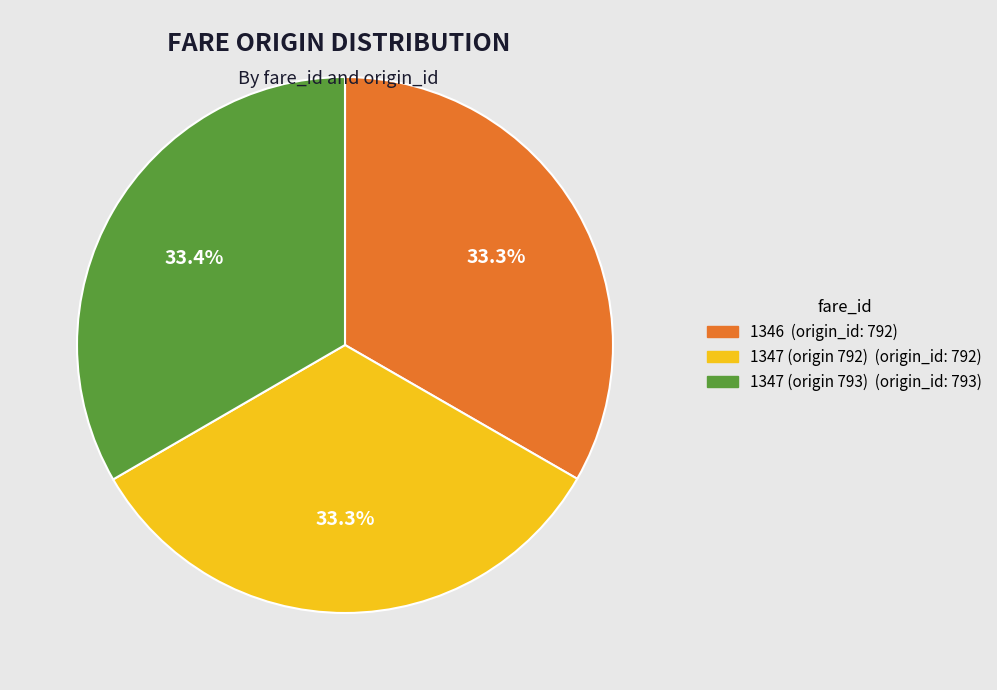

To the nearest percent, what percentage of the pie is 1347 (origin 792)?

33%